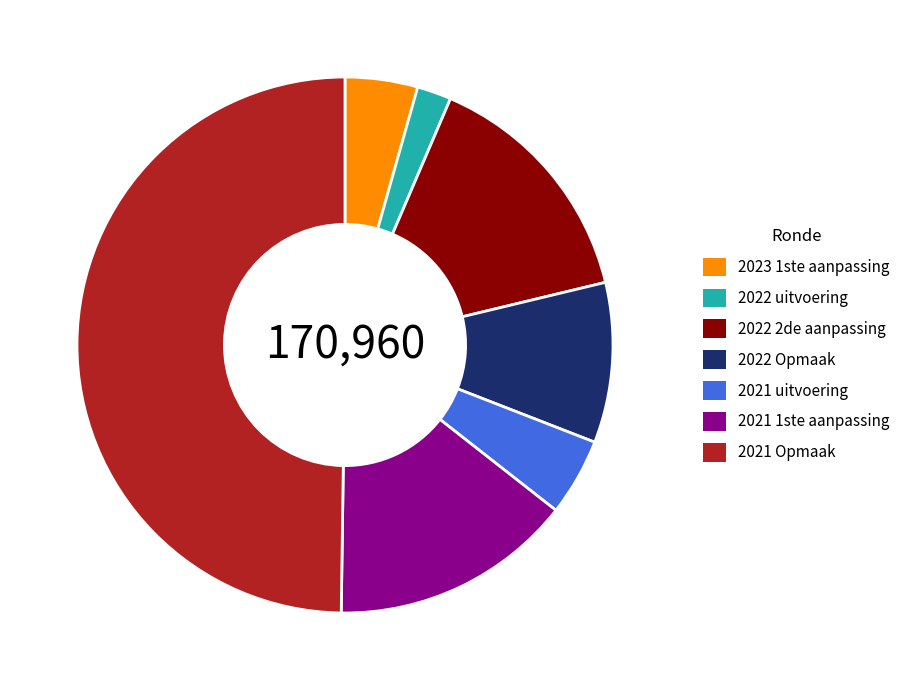

How many segments does this pie chart have?

7